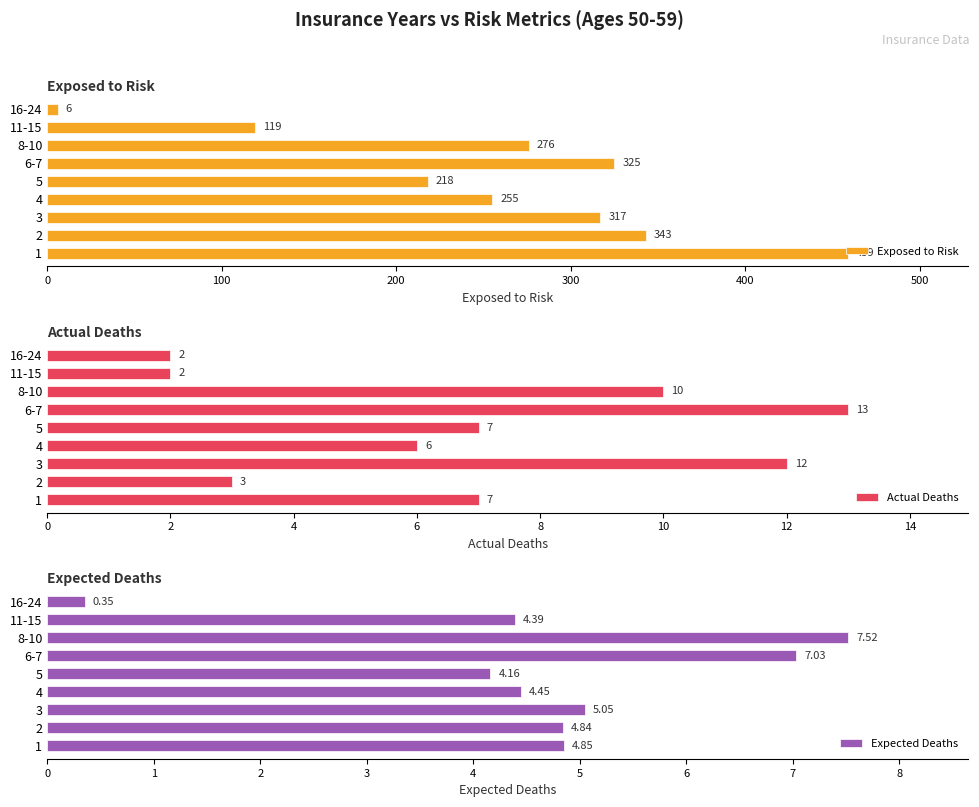

Is it true that Expected Deaths equals 3.2 at 2?

False